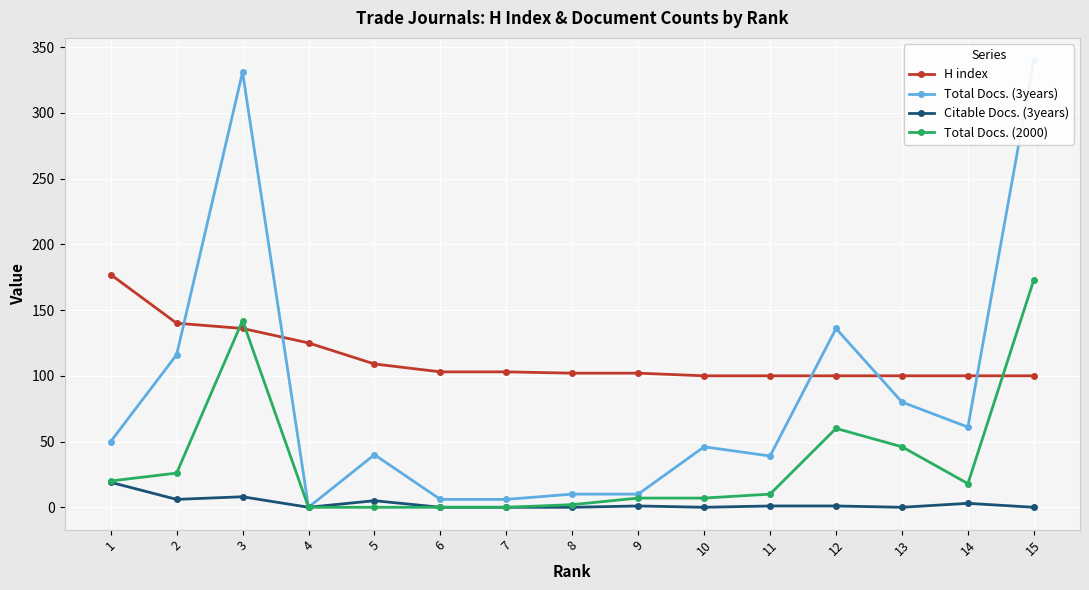

Which series changed the most between 1 and 4?

H index